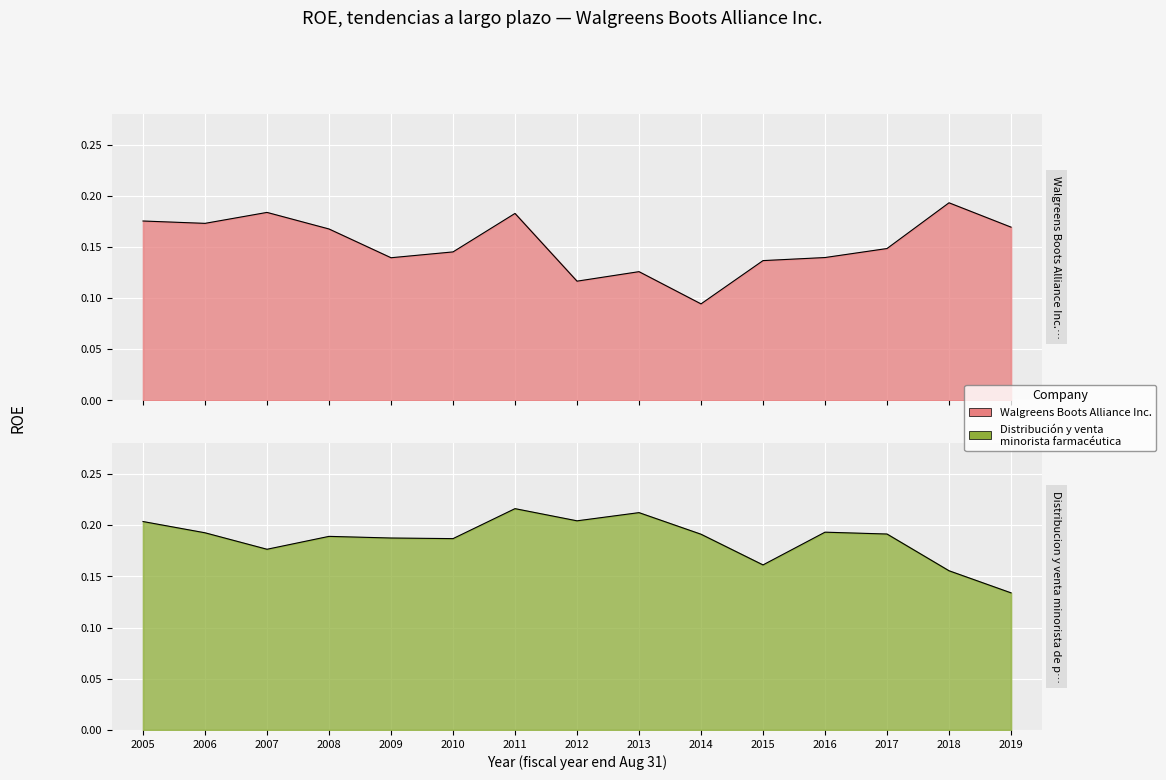

Rank the series at 2019 from lowest to highest value.

Distribucion y venta minorista de productos farmaceuticos, Walgreens Boots Alliance Inc.